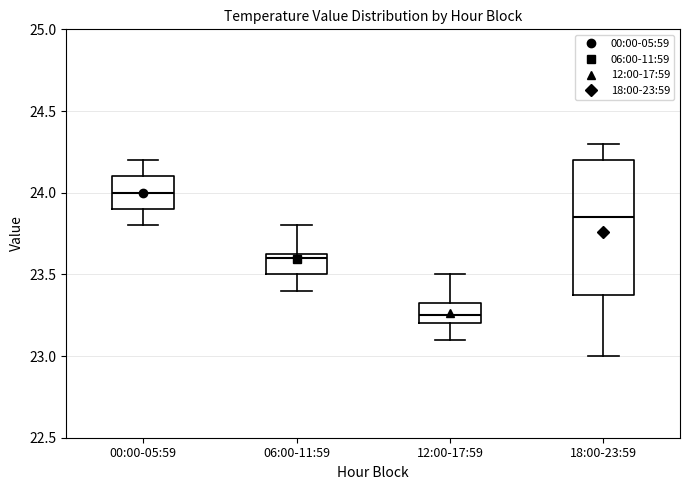

Which box's median line is the highest?

00:00-05:59